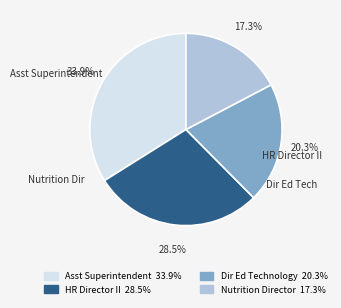

Count the number of slices in the pie.

4